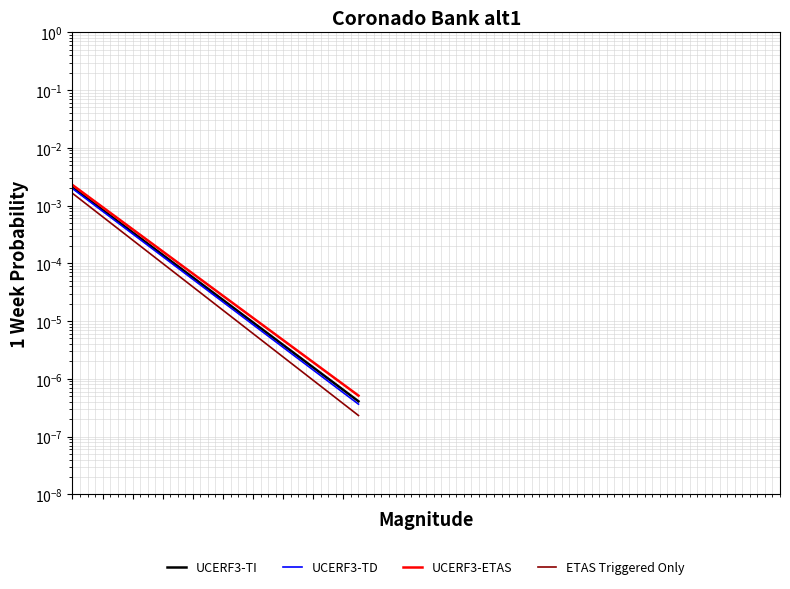

Which series has the largest range (max minus min)?

UCERF3-ETAS